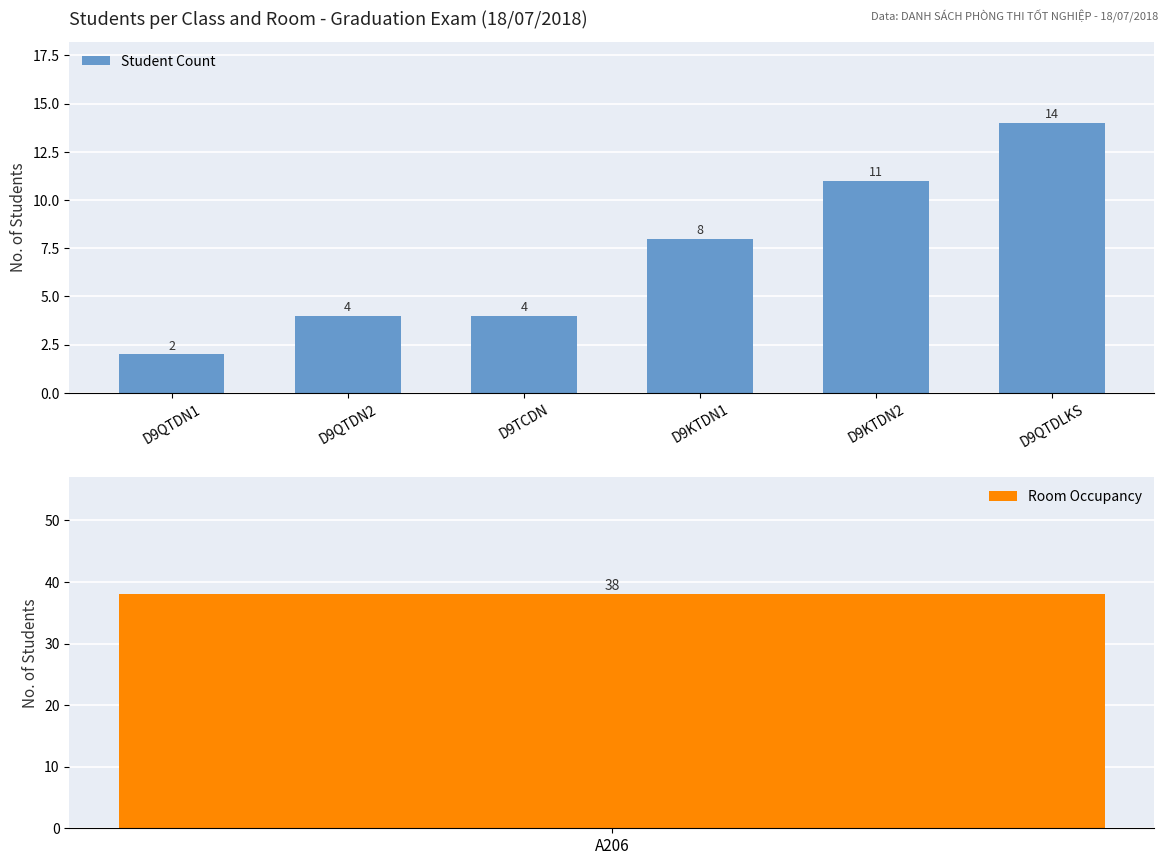

What is the label of the 5th bar from the right?

D9QTDN2